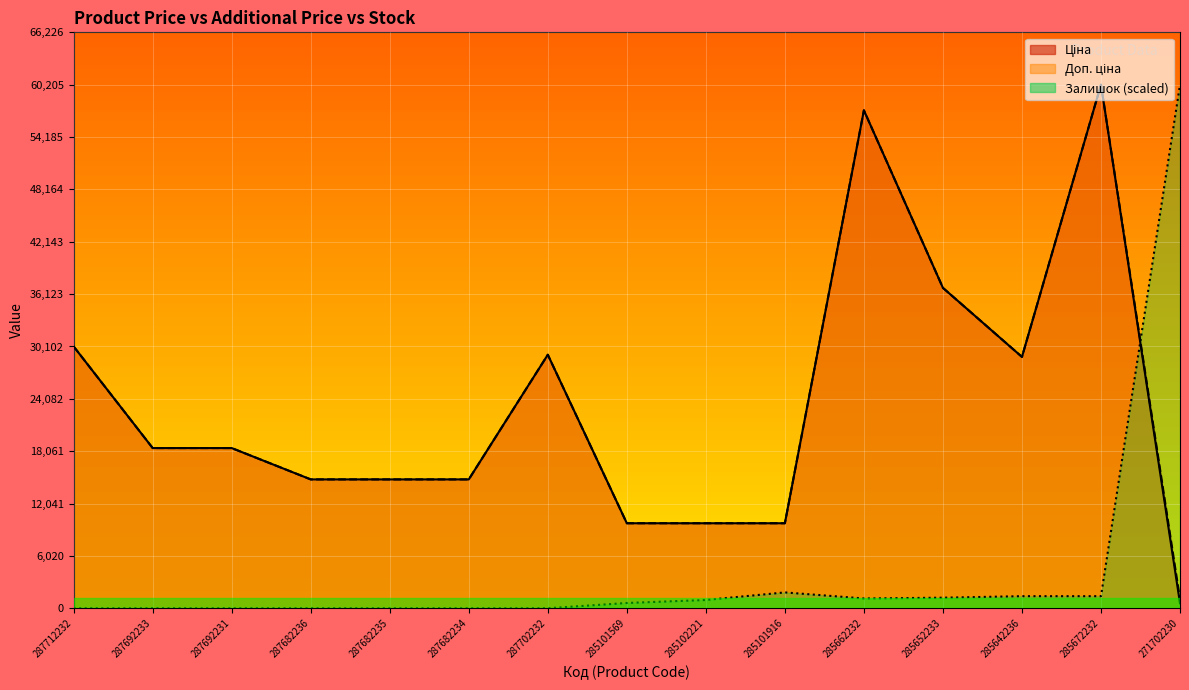

What is the difference between the highest and lowest values at 287682235?

14817.6